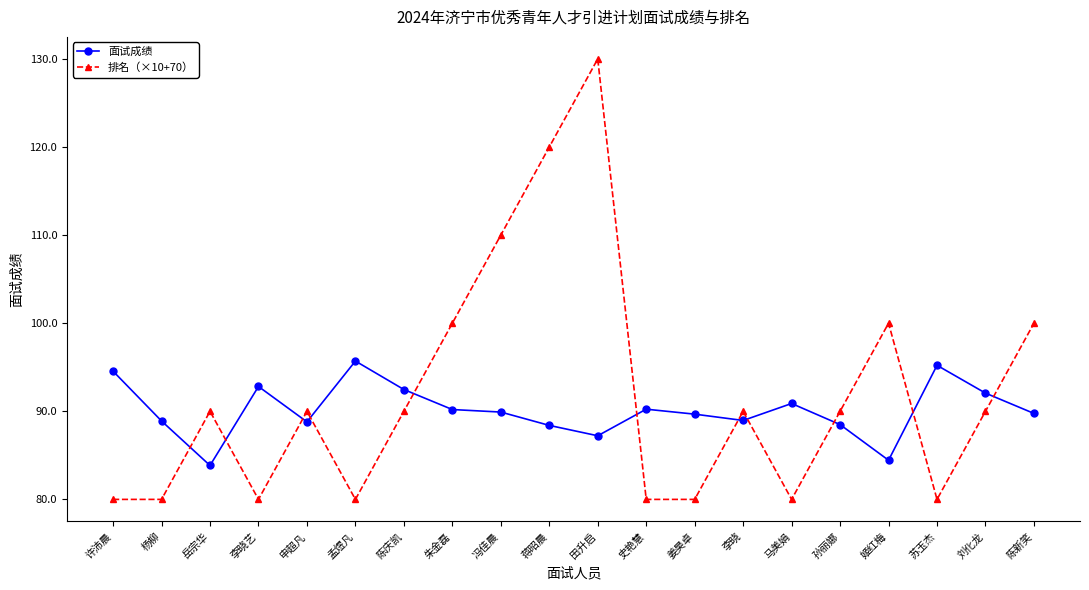

What are all the series names shown in the legend?

面试成绩, 排名（×10+70）